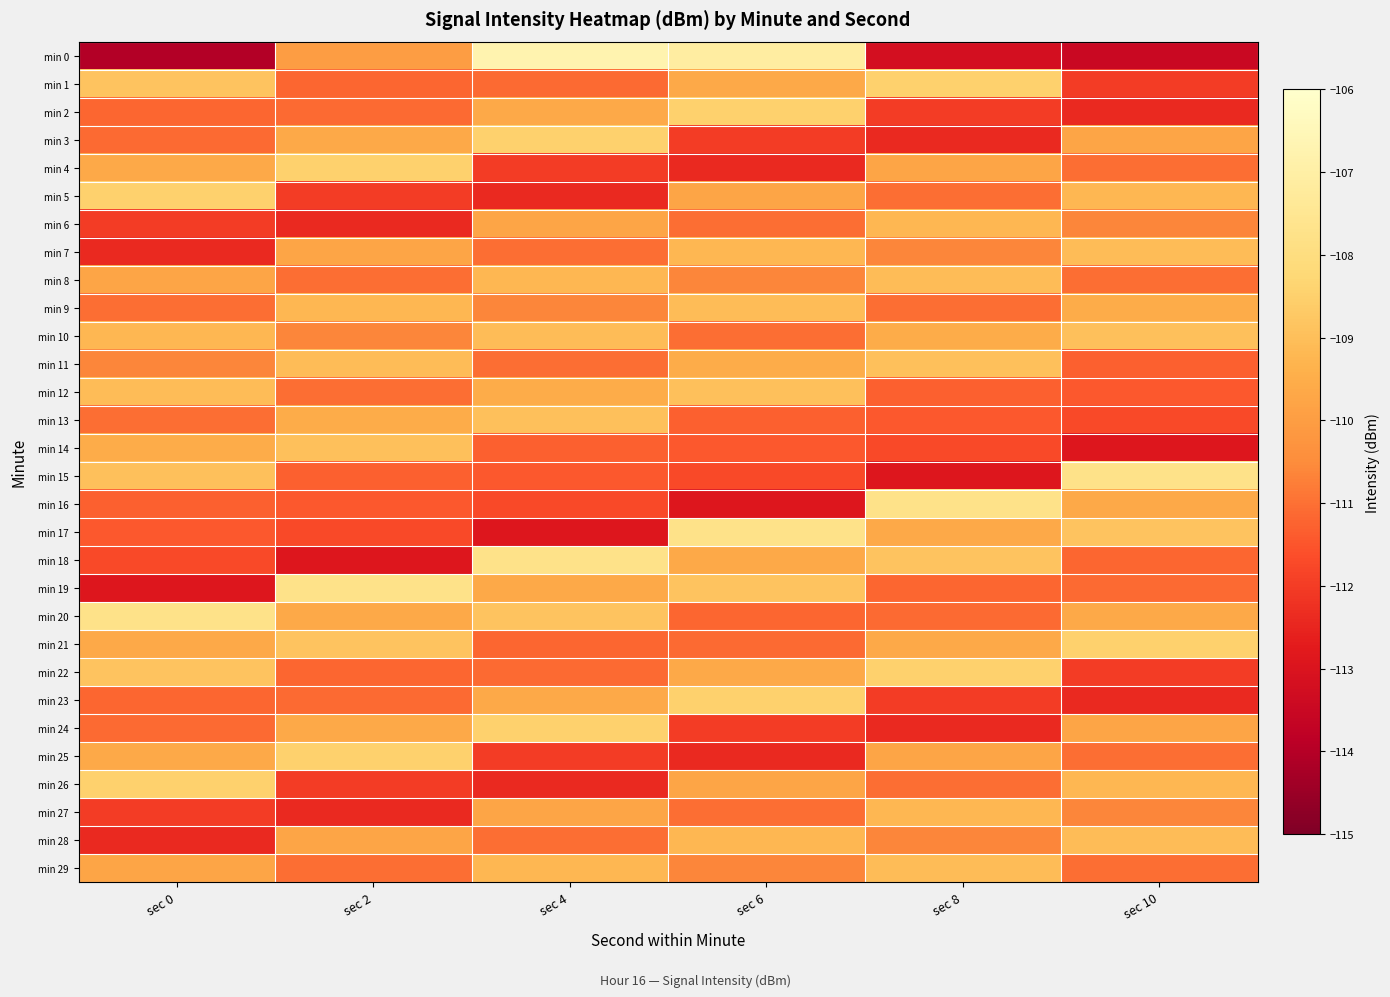

Reading left to right, transcribe all the data shown in this chart.

min 0: sec 0=-114.0	sec 2=-110.0	sec 4=-106.8	sec 6=-107.1	sec 8=-113.2	sec 10=-113.5
min 1: sec 0=-108.9	sec 2=-111.2	sec 4=-111.1	sec 6=-109.6	sec 8=-108.5	sec 10=-112.0
min 2: sec 0=-111.2	sec 2=-111.1	sec 4=-109.6	sec 6=-108.5	sec 8=-112.0	sec 10=-112.4
min 3: sec 0=-111.1	sec 2=-109.6	sec 4=-108.5	sec 6=-112.0	sec 8=-112.4	sec 10=-109.7
min 4: sec 0=-109.6	sec 2=-108.5	sec 4=-112.0	sec 6=-112.4	sec 8=-109.7	sec 10=-111.0
min 5: sec 0=-108.5	sec 2=-112.0	sec 4=-112.4	sec 6=-109.7	sec 8=-111.0	sec 10=-109.2
min 6: sec 0=-112.0	sec 2=-112.4	sec 4=-109.7	sec 6=-111.0	sec 8=-109.2	sec 10=-110.6
min 7: sec 0=-112.4	sec 2=-109.7	sec 4=-111.0	sec 6=-109.2	sec 8=-110.6	sec 10=-109.1
min 8: sec 0=-109.7	sec 2=-111.0	sec 4=-109.2	sec 6=-110.6	sec 8=-109.1	sec 10=-111.0
min 9: sec 0=-111.0	sec 2=-109.2	sec 4=-110.6	sec 6=-109.1	sec 8=-111.0	sec 10=-109.5
min 10: sec 0=-109.2	sec 2=-110.6	sec 4=-109.1	sec 6=-111.0	sec 8=-109.5	sec 10=-109.0
min 11: sec 0=-110.6	sec 2=-109.1	sec 4=-111.0	sec 6=-109.5	sec 8=-109.0	sec 10=-111.3
min 12: sec 0=-109.1	sec 2=-111.0	sec 4=-109.5	sec 6=-109.0	sec 8=-111.3	sec 10=-111.4
min 13: sec 0=-111.0	sec 2=-109.5	sec 4=-109.0	sec 6=-111.3	sec 8=-111.4	sec 10=-111.7
min 14: sec 0=-109.5	sec 2=-109.0	sec 4=-111.3	sec 6=-111.4	sec 8=-111.7	sec 10=-112.9
min 15: sec 0=-109.0	sec 2=-111.3	sec 4=-111.4	sec 6=-111.7	sec 8=-112.9	sec 10=-107.7
min 16: sec 0=-111.3	sec 2=-111.4	sec 4=-111.7	sec 6=-112.9	sec 8=-107.7	sec 10=-109.6
min 17: sec 0=-111.4	sec 2=-111.7	sec 4=-112.9	sec 6=-107.7	sec 8=-109.6	sec 10=-108.9
min 18: sec 0=-111.7	sec 2=-112.9	sec 4=-107.7	sec 6=-109.6	sec 8=-108.9	sec 10=-111.2
min 19: sec 0=-112.9	sec 2=-107.7	sec 4=-109.6	sec 6=-108.9	sec 8=-111.2	sec 10=-111.1
min 20: sec 0=-107.7	sec 2=-109.6	sec 4=-108.9	sec 6=-111.2	sec 8=-111.1	sec 10=-109.6
min 21: sec 0=-109.6	sec 2=-108.9	sec 4=-111.2	sec 6=-111.1	sec 8=-109.6	sec 10=-108.5
min 22: sec 0=-108.9	sec 2=-111.2	sec 4=-111.1	sec 6=-109.6	sec 8=-108.5	sec 10=-112.0
min 23: sec 0=-111.2	sec 2=-111.1	sec 4=-109.6	sec 6=-108.5	sec 8=-112.0	sec 10=-112.4
min 24: sec 0=-111.1	sec 2=-109.6	sec 4=-108.5	sec 6=-112.0	sec 8=-112.4	sec 10=-109.7
min 25: sec 0=-109.6	sec 2=-108.5	sec 4=-112.0	sec 6=-112.4	sec 8=-109.7	sec 10=-111.0
min 26: sec 0=-108.5	sec 2=-112.0	sec 4=-112.4	sec 6=-109.7	sec 8=-111.0	sec 10=-109.2
min 27: sec 0=-112.0	sec 2=-112.4	sec 4=-109.7	sec 6=-111.0	sec 8=-109.2	sec 10=-110.6
min 28: sec 0=-112.4	sec 2=-109.7	sec 4=-111.0	sec 6=-109.2	sec 8=-110.6	sec 10=-109.1
min 29: sec 0=-109.7	sec 2=-111.0	sec 4=-109.2	sec 6=-110.6	sec 8=-109.1	sec 10=-111.0